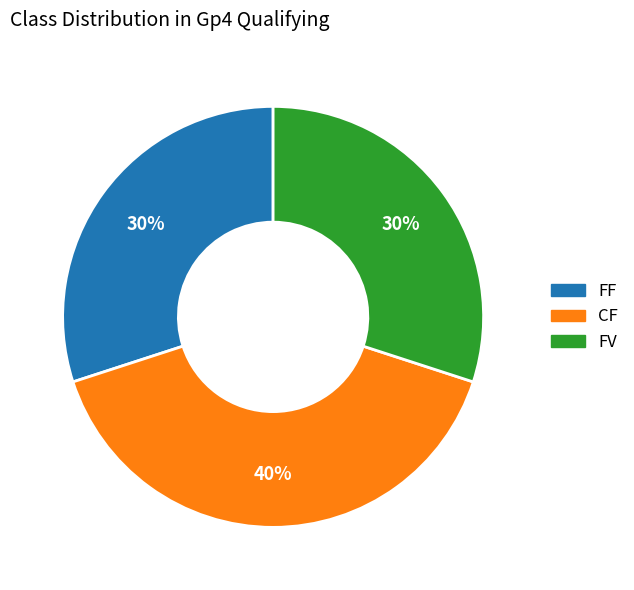

Is the sum of CF and FF greater than half?

Yes